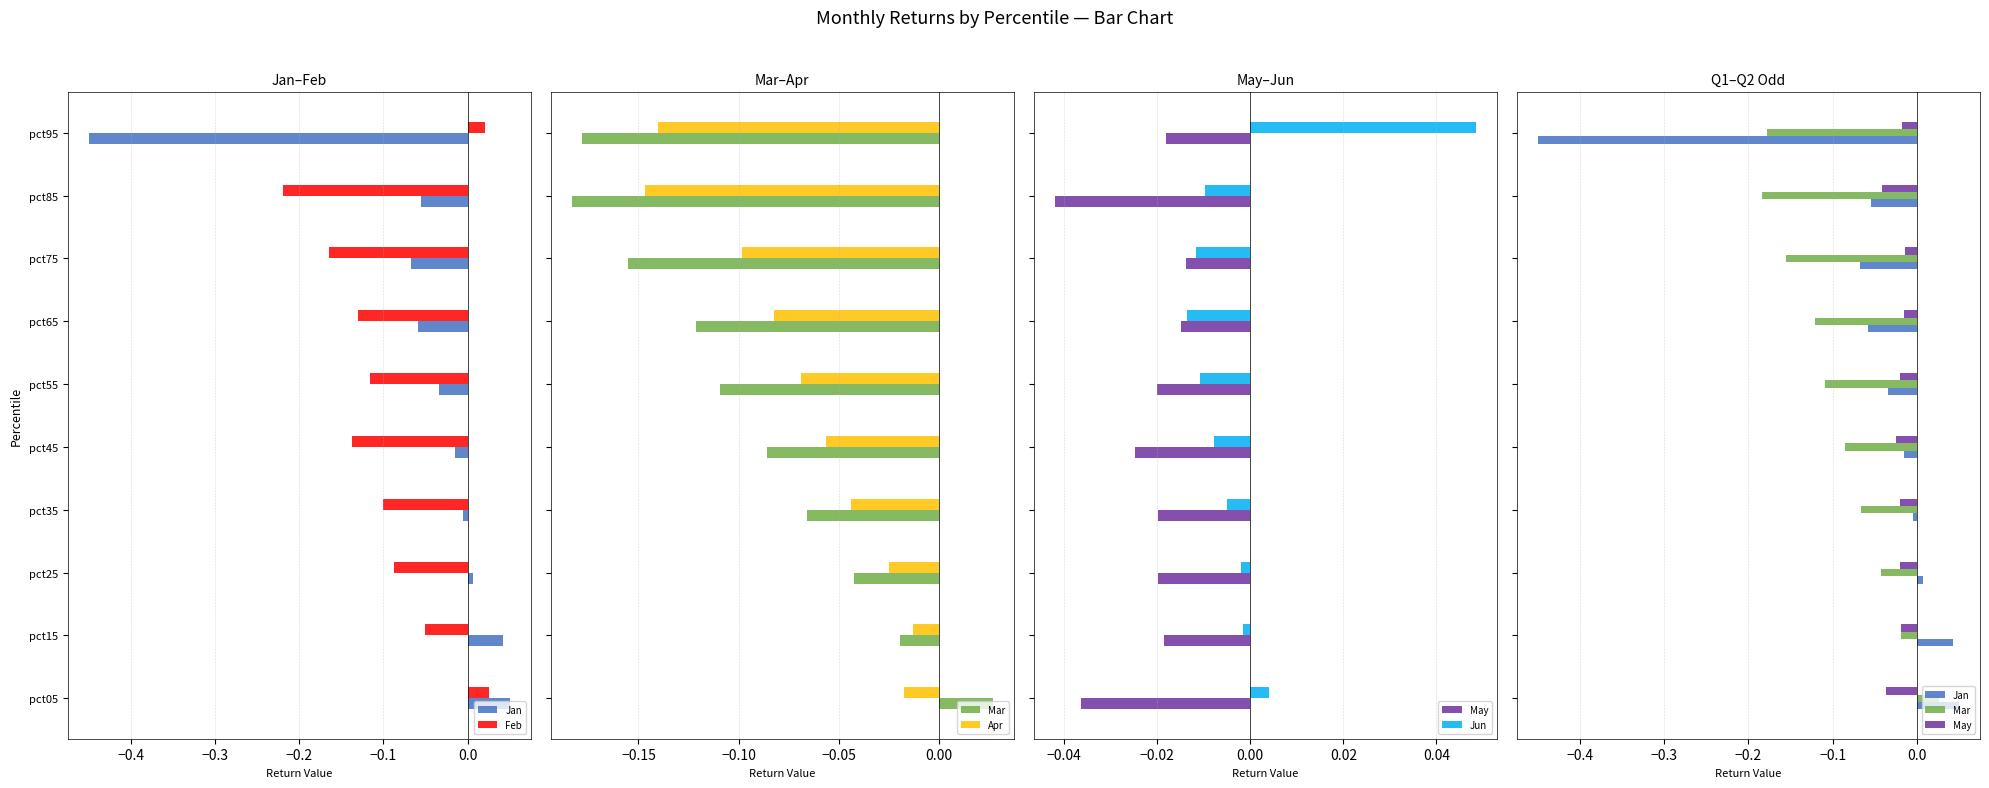

What is the minimum value shown in the chart?

-0.4